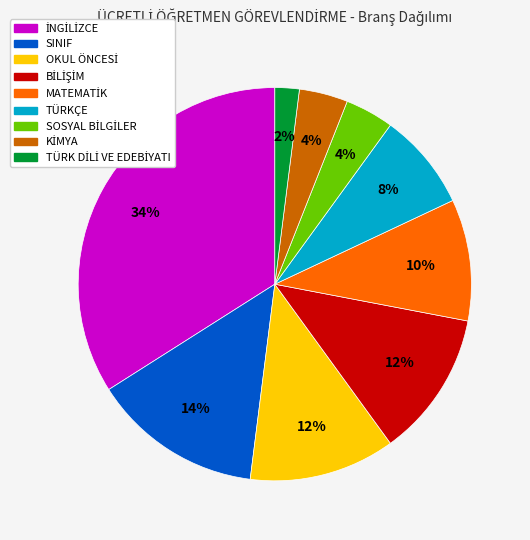

Does any single category account for the majority?

No